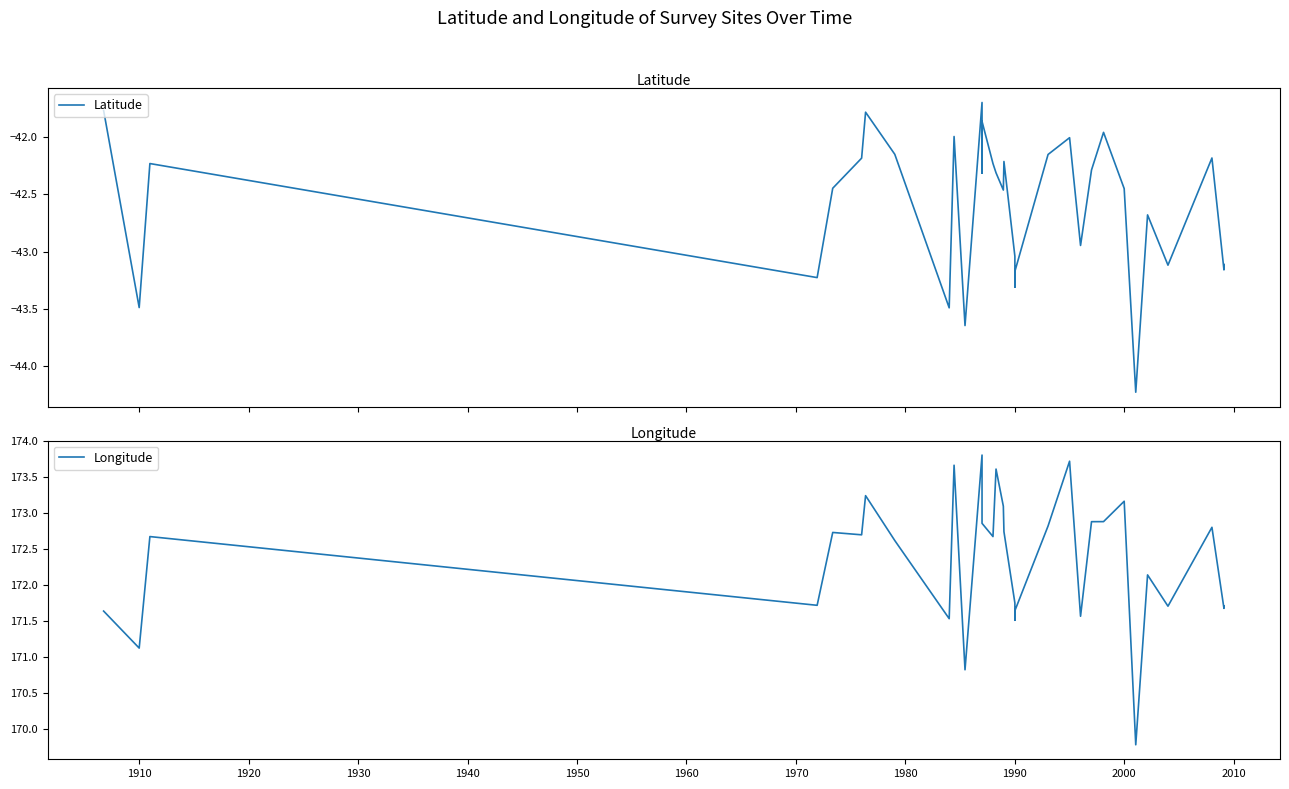

What is the smallest value displayed?

-44.2